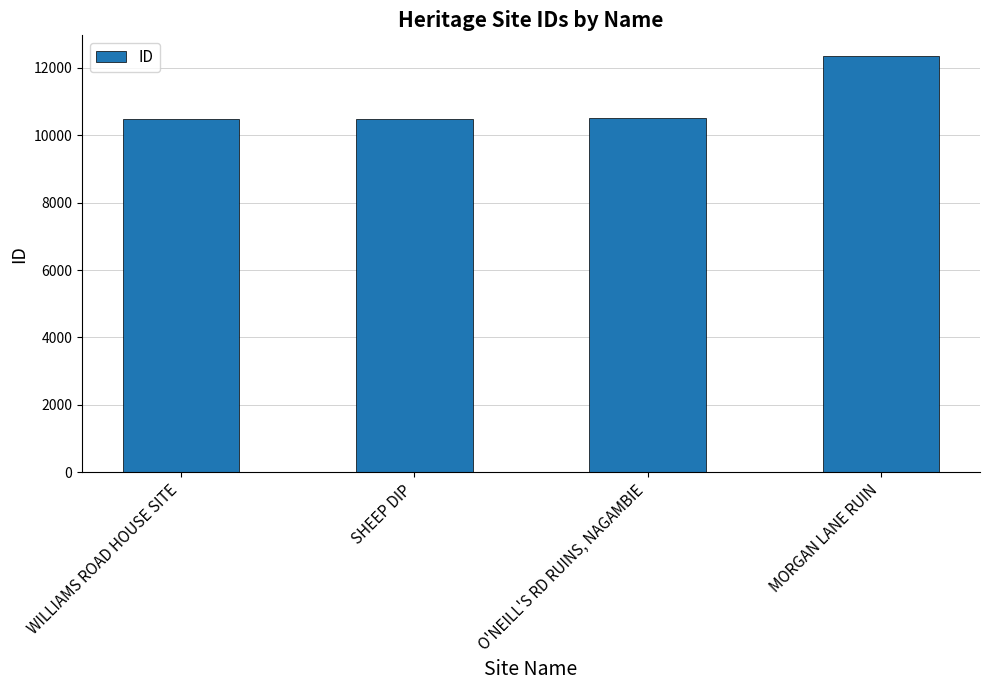

What is the average value?

10959